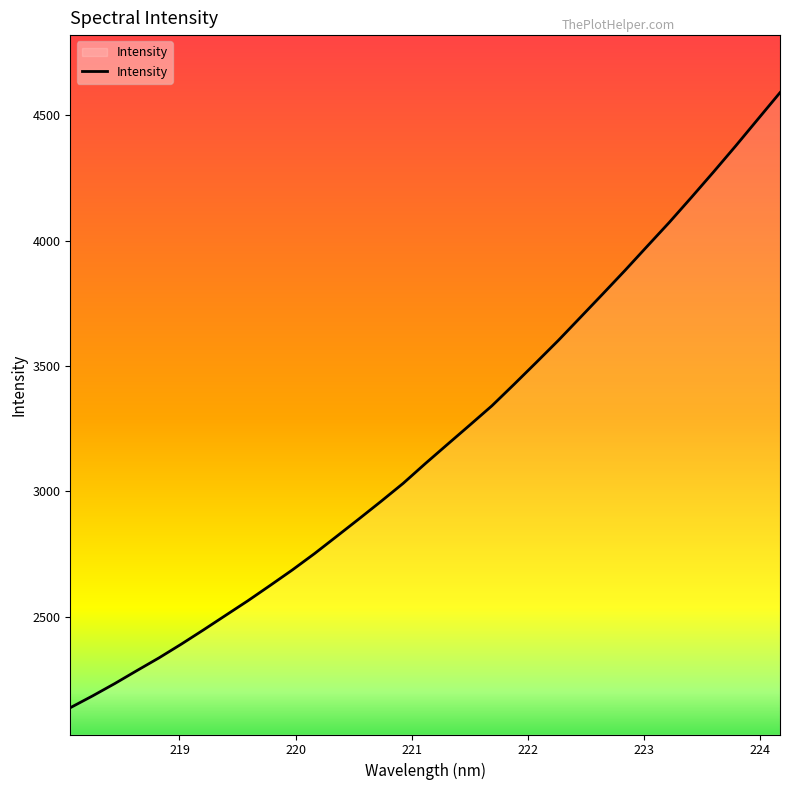

What is the sum of all values?

105602.6